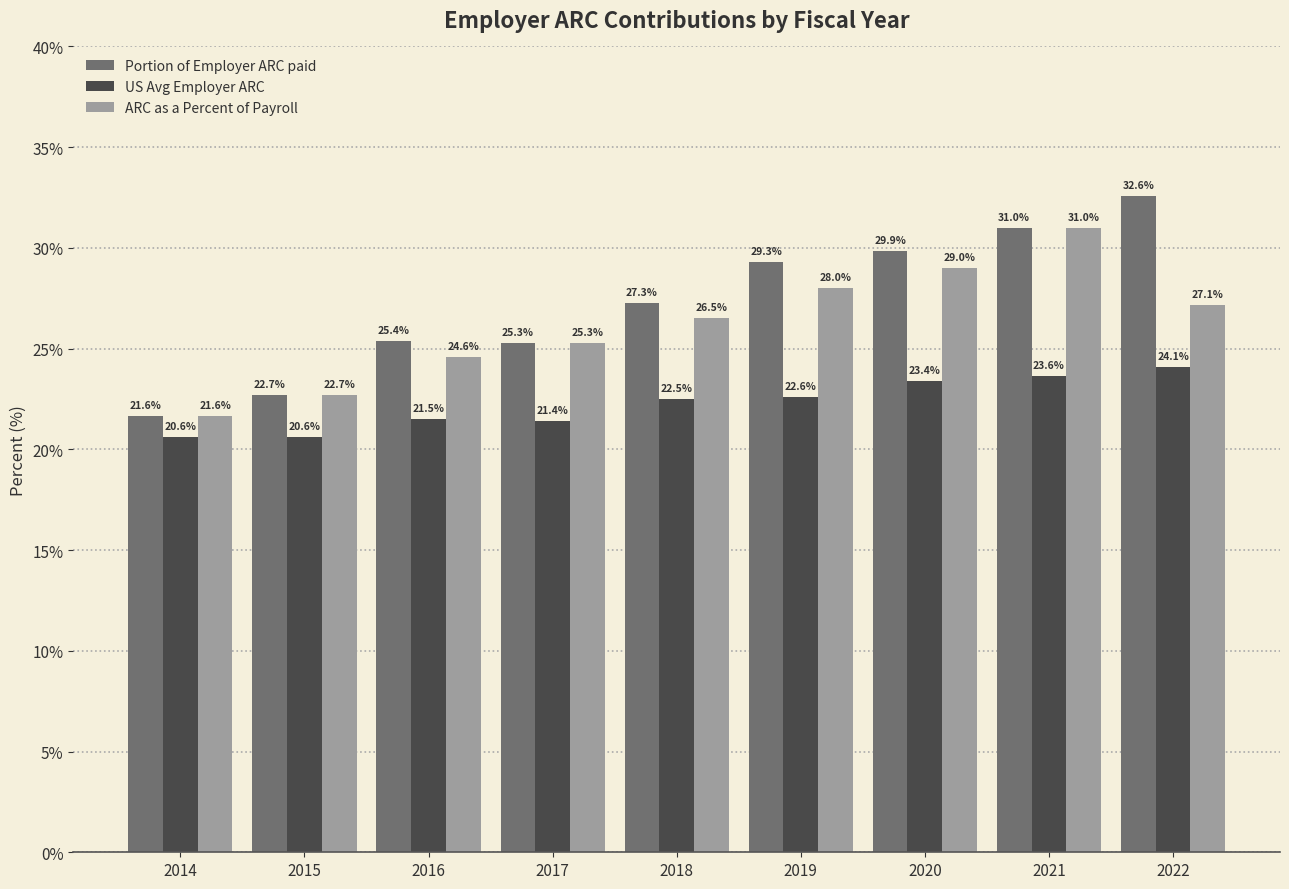

Which category has the highest value in the Portion of Employer ARC paid series?

2022